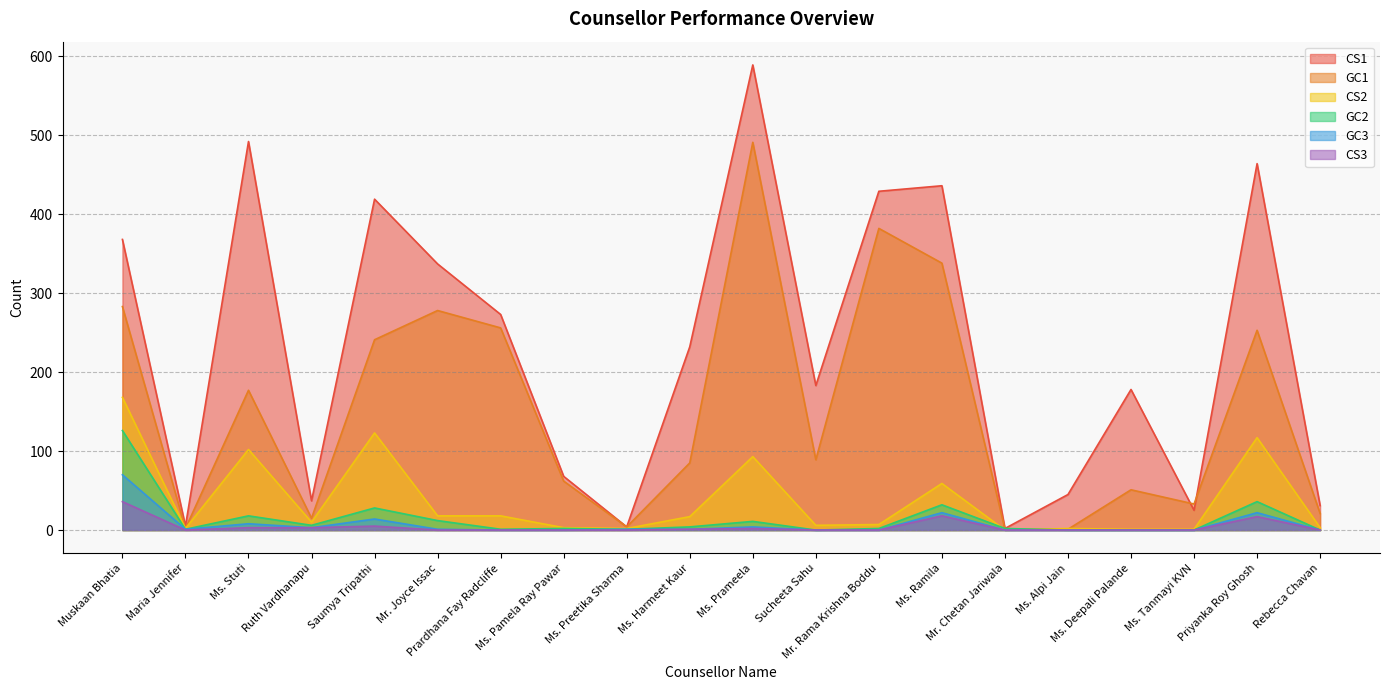

How many data points in GC1 are above 89?

9